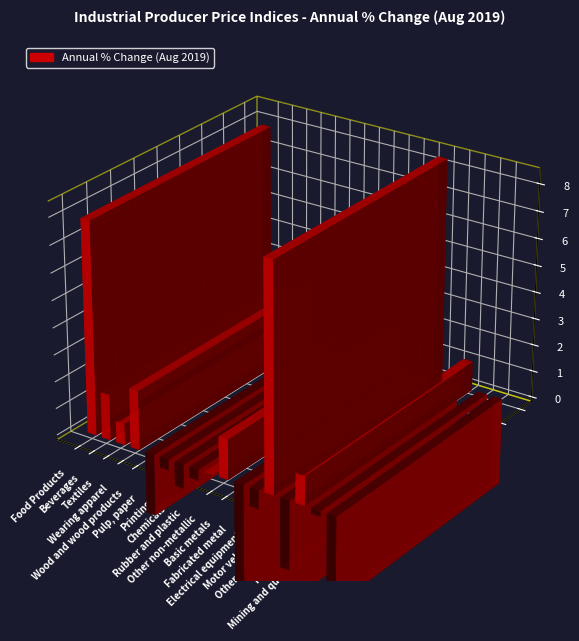

What is the difference between the second highest and second lowest values?

11.2